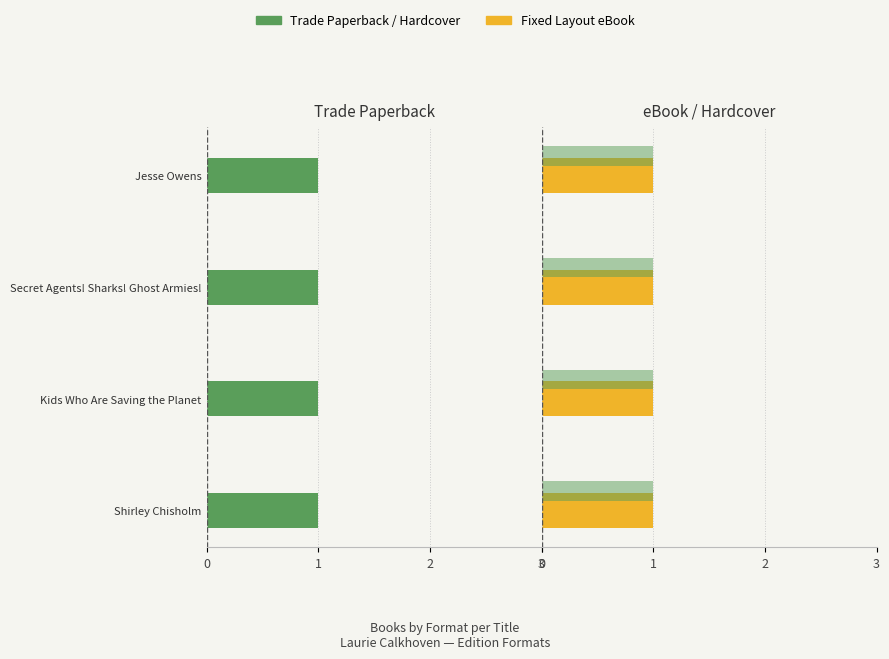

Is it true that Fixed Layout eBook equals 0.1 at 0?

False